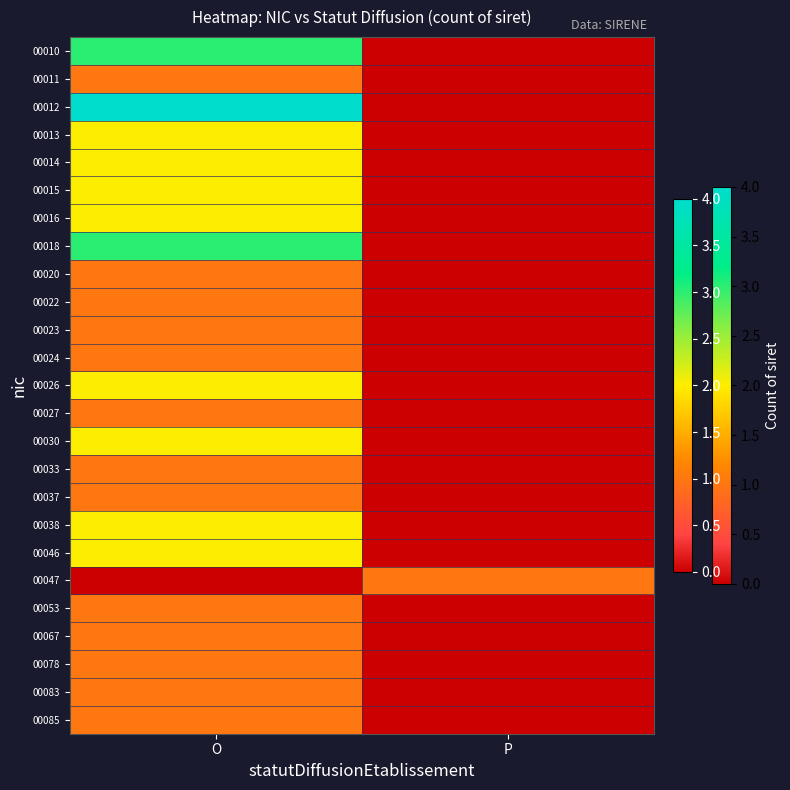

Which series has the widest spread of values?

00012